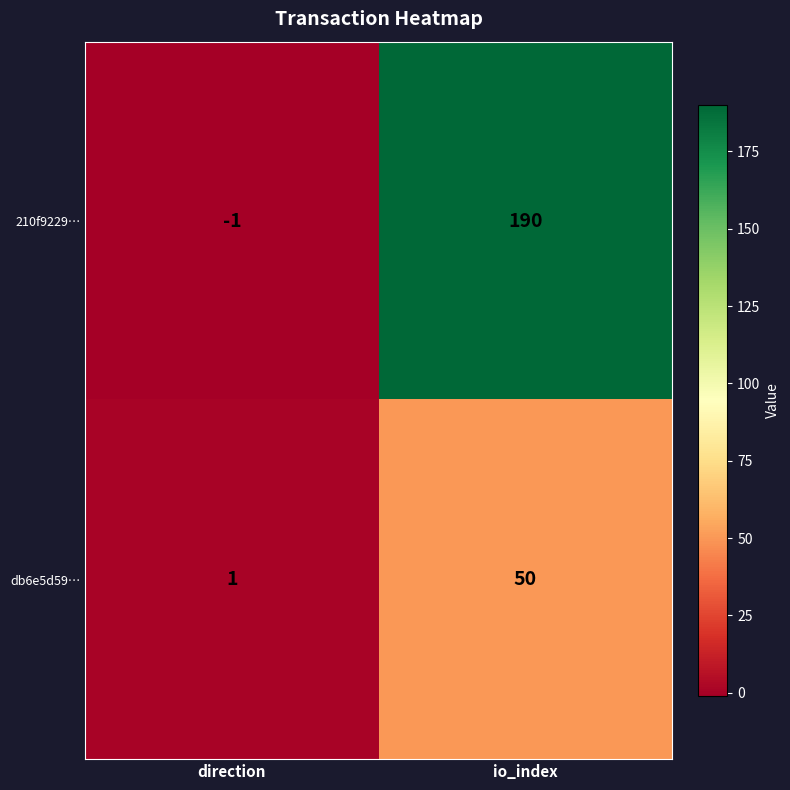

What is the sum of the db6e5d59… values at direction and io_index?

51